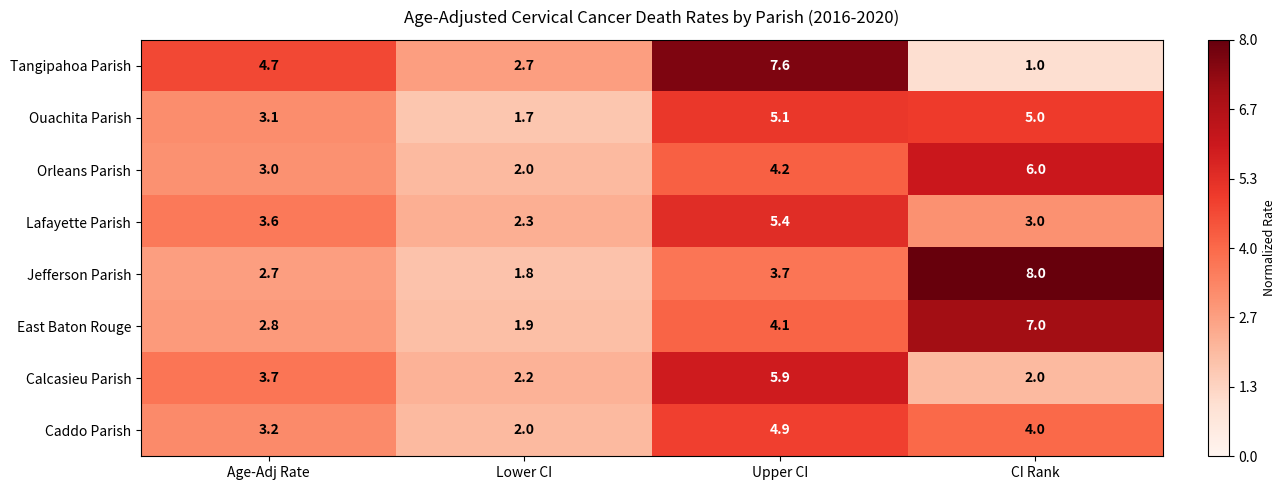

What is the average value of the Lafayette Parish series?

3.6